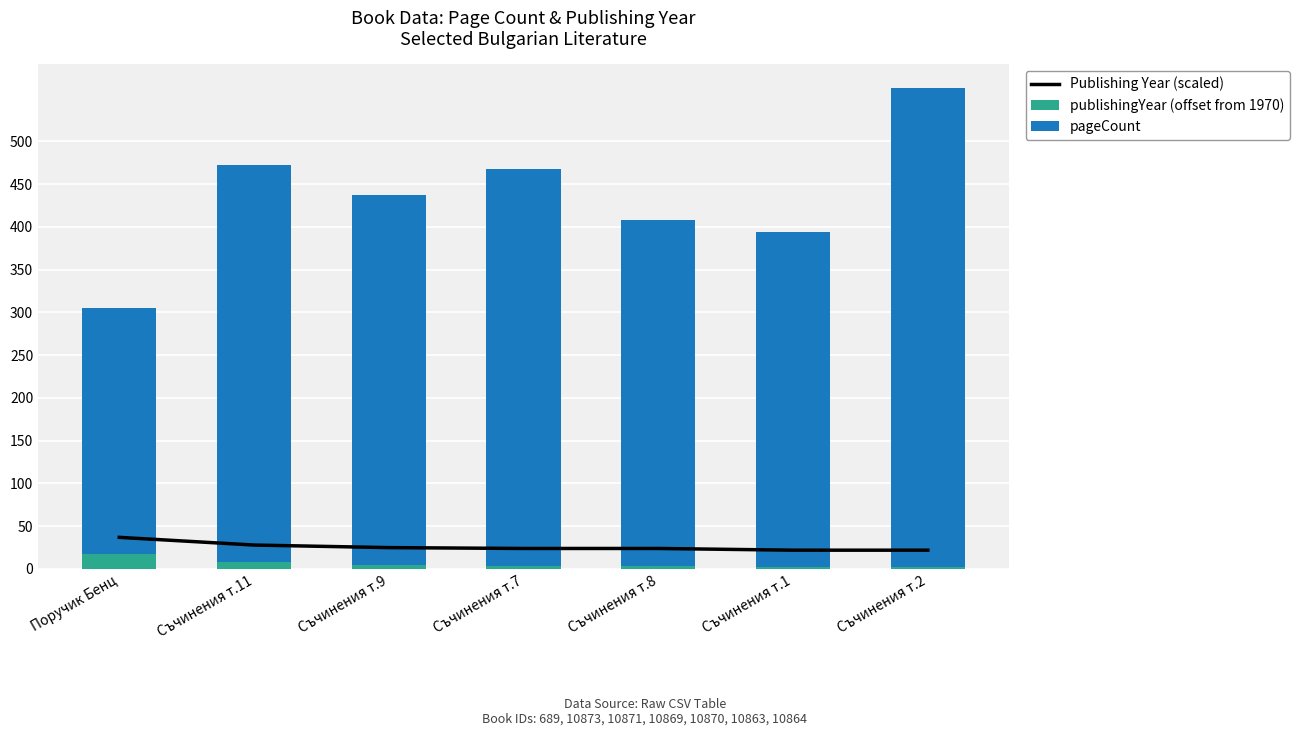

What is the label of the 7th bar from the left?

Съчинения т.2